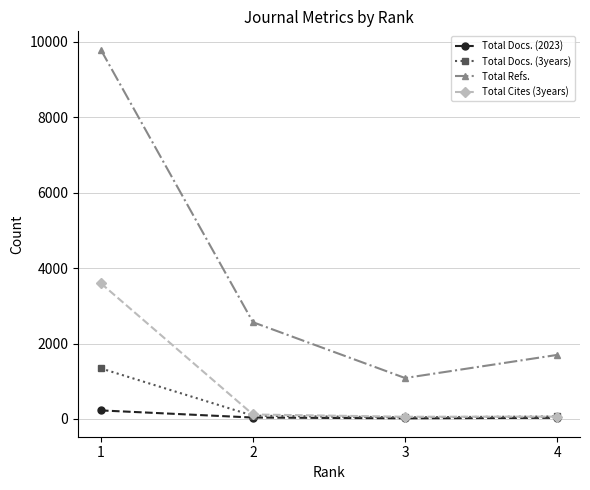

Is the value of Total Refs. at 1 greater than the value of Total Docs. (2023) at 2?

Yes